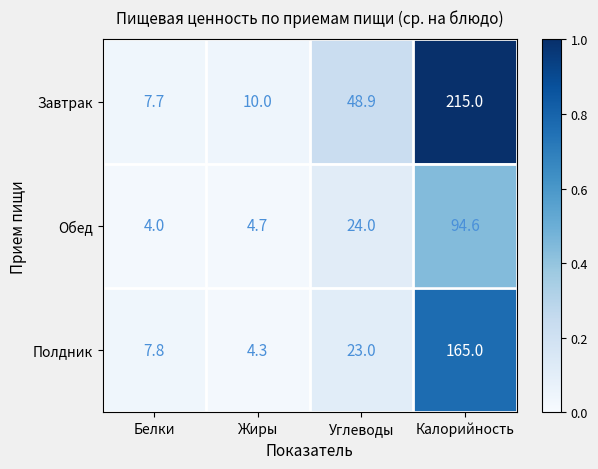

What is the highest value of the Завтрак series?

215.0